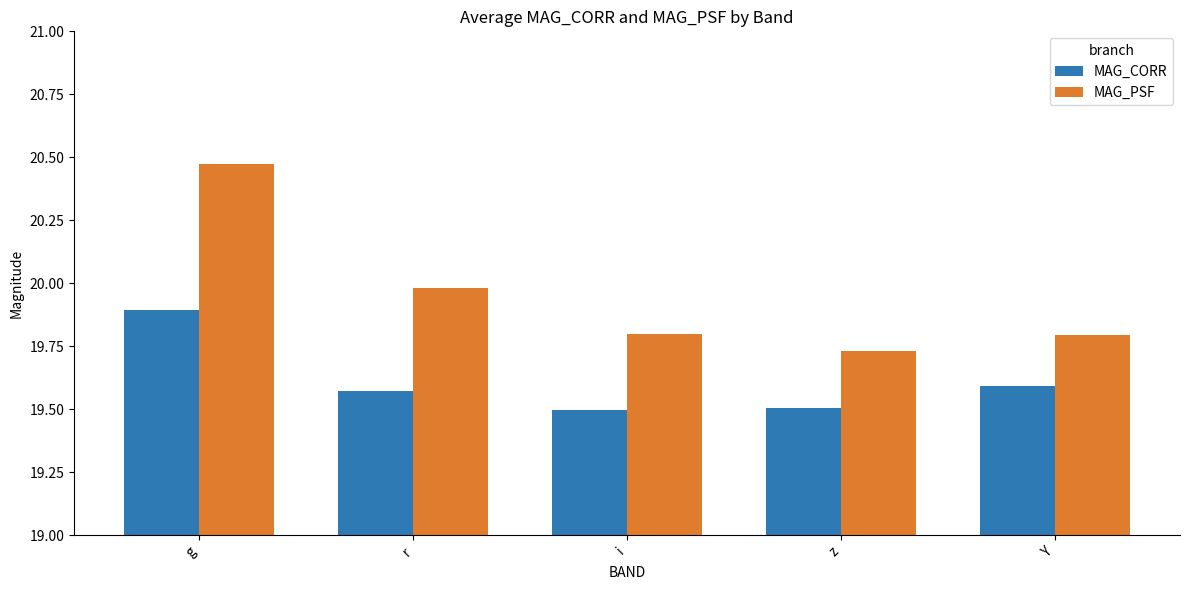

Between r and z, which series saw the biggest shift?

MAG_PSF